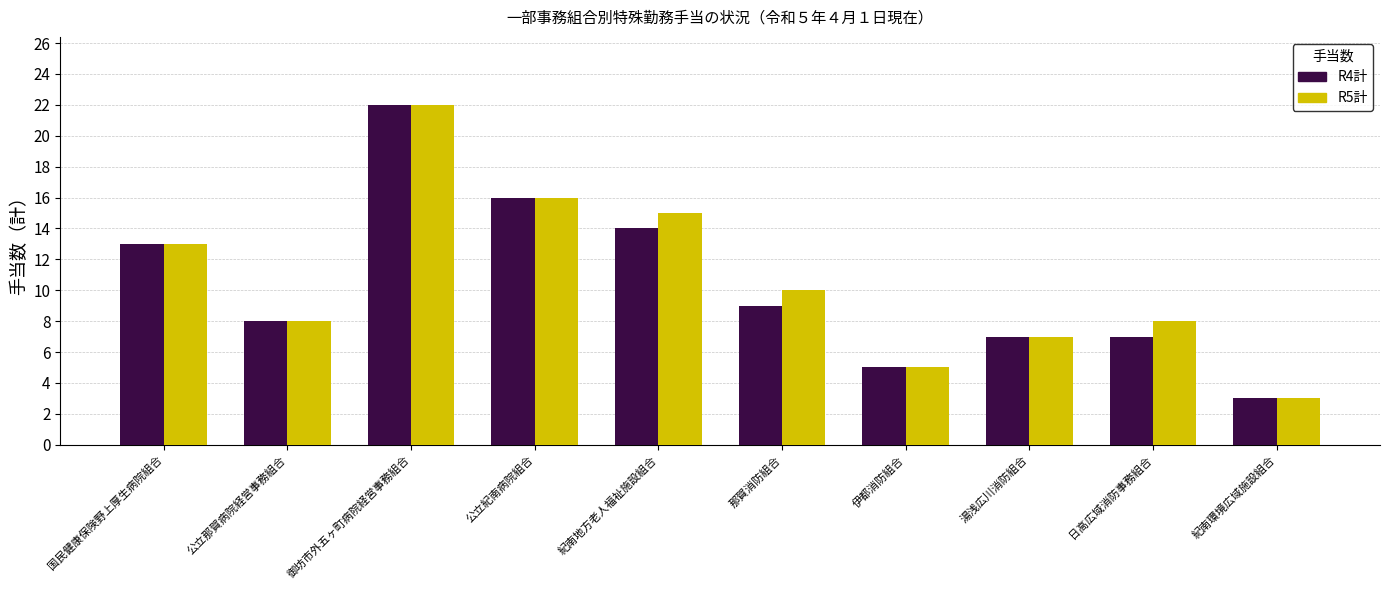

How many bars are there in each group?

2